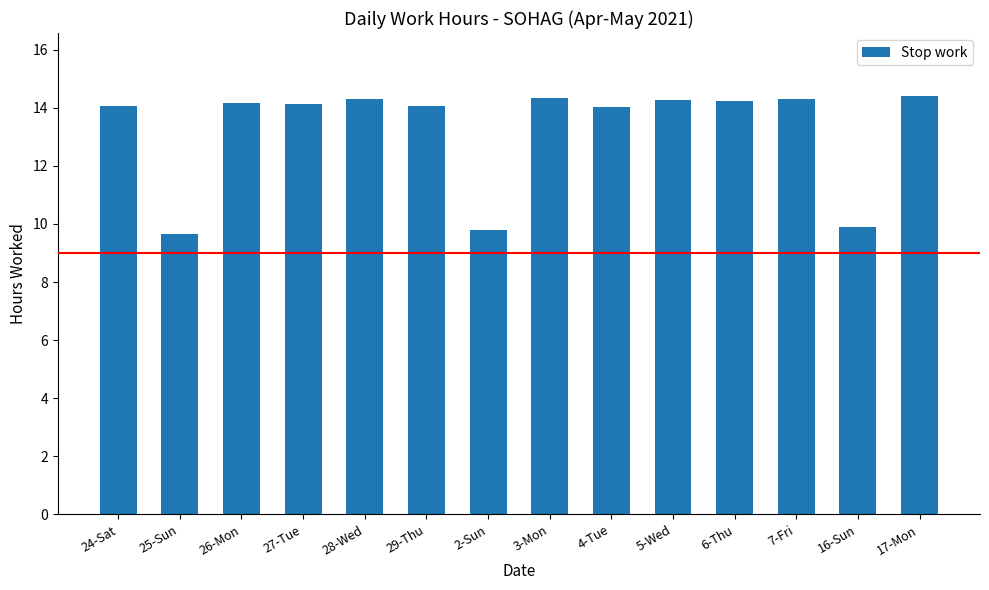

What position from the left is 4-Tue?

9